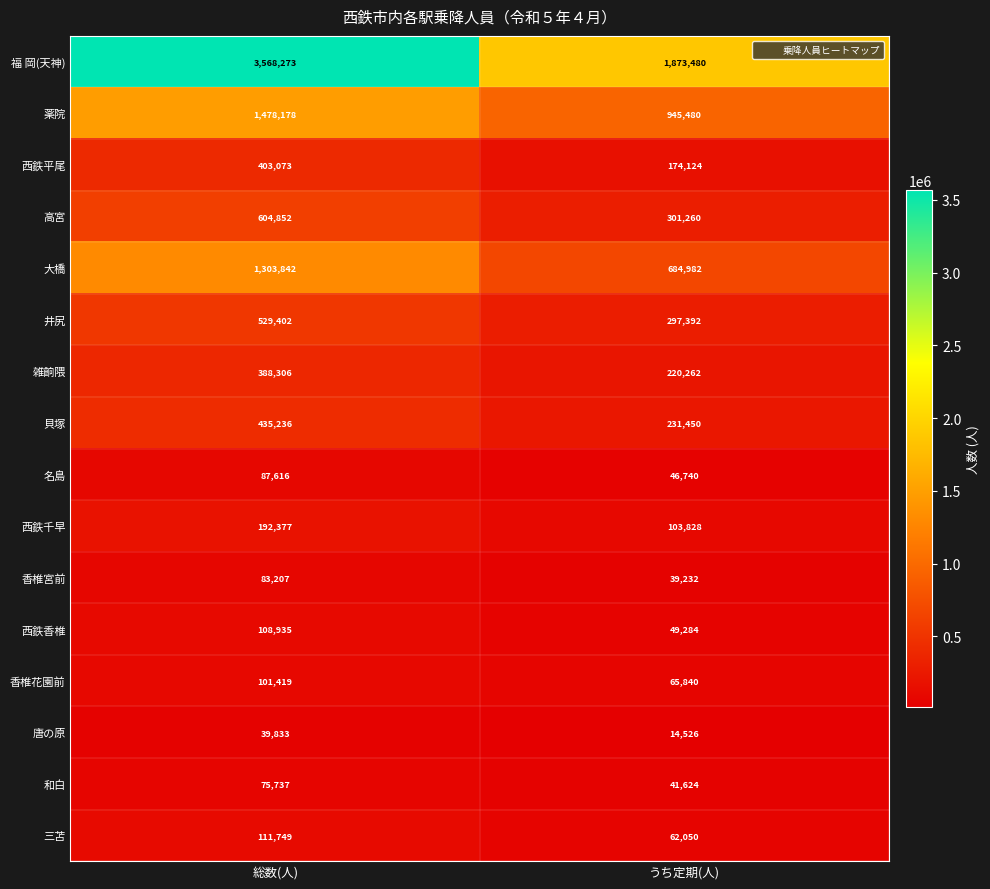

Which category has the lowest value across all series?

うち定期(人)